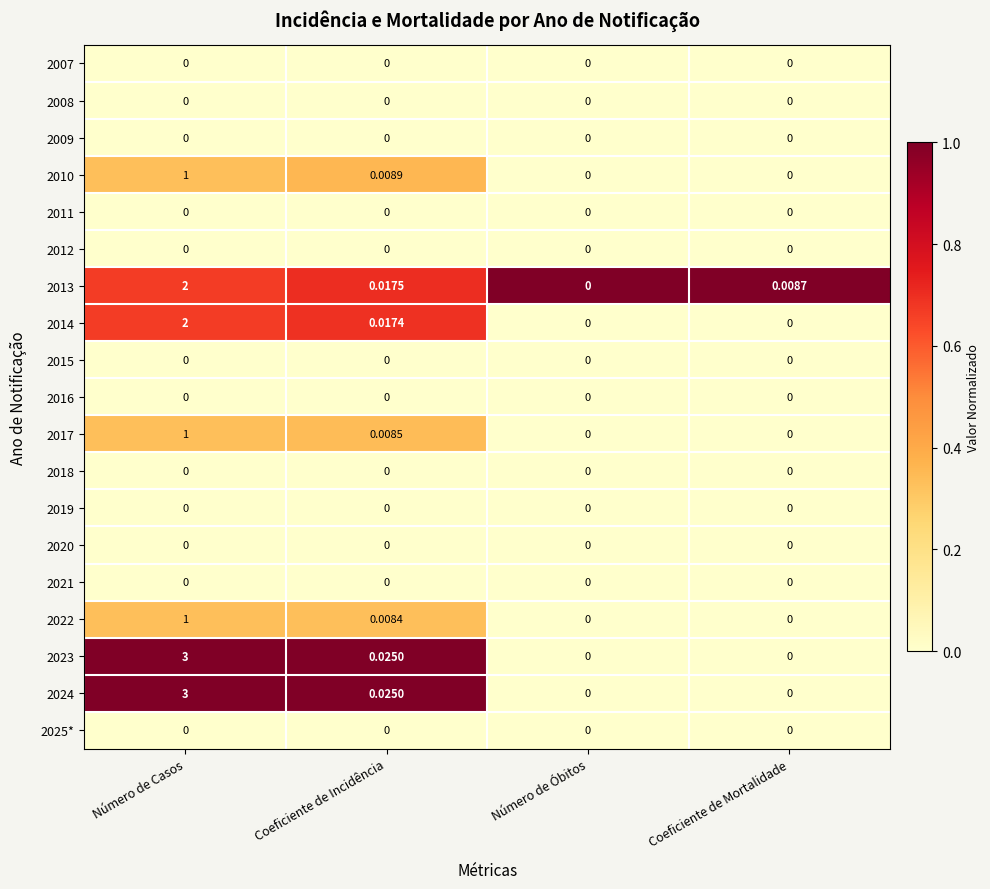

Which category has the highest value in the 2022 series?

Número de Casos